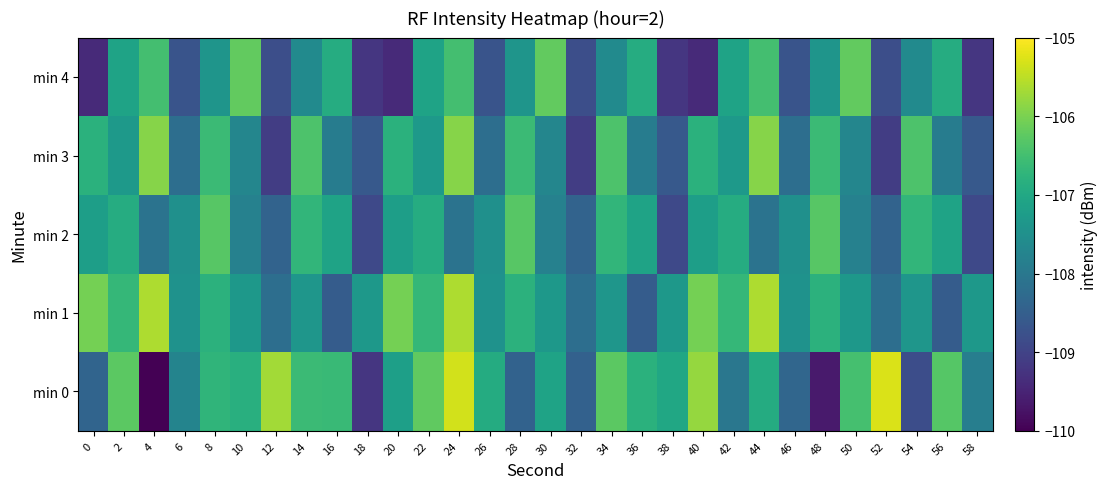

What is the minimum value shown in the chart?

-110.2